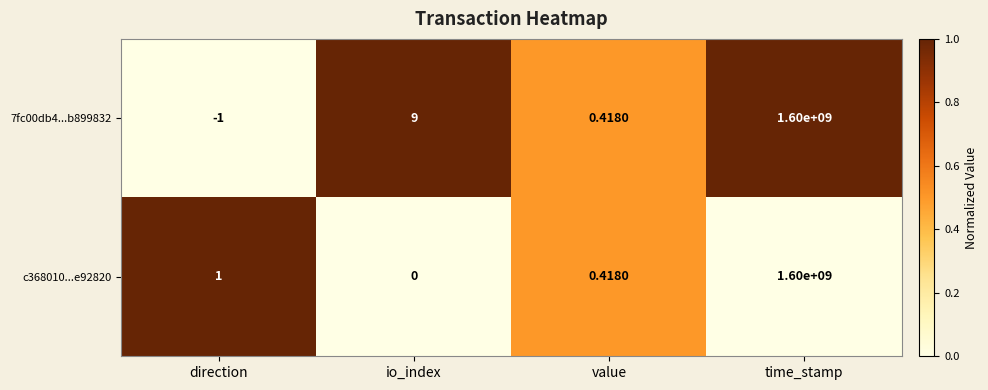

At which label is c368010...e92820 closest to 800000000?

direction